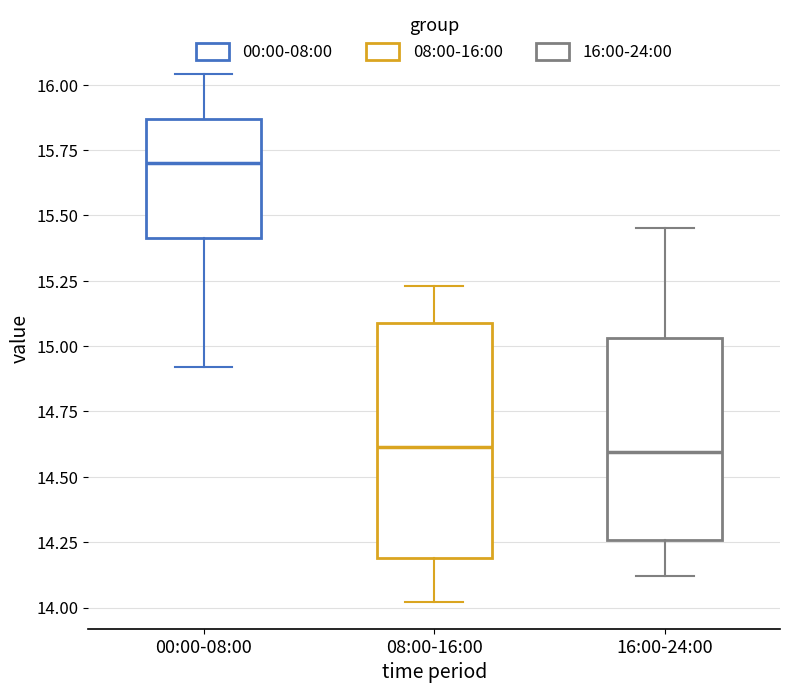

Reading left to right, transcribe this box plot: for each box, give where its median line is, the range the box spans, and where its two whiskers end, as read against the y-axis. The values are not printed on the chart, so give them approximately, as read against the axis.

00:00-08:00: median 15.70, box 15.40 to 15.85, whiskers 14.90 to 16.05
08:00-16:00: median 14.60, box 14.20 to 15.10, whiskers 14.00 to 15.25
16:00-24:00: median 14.60, box 14.25 to 15.05, whiskers 14.10 to 15.45